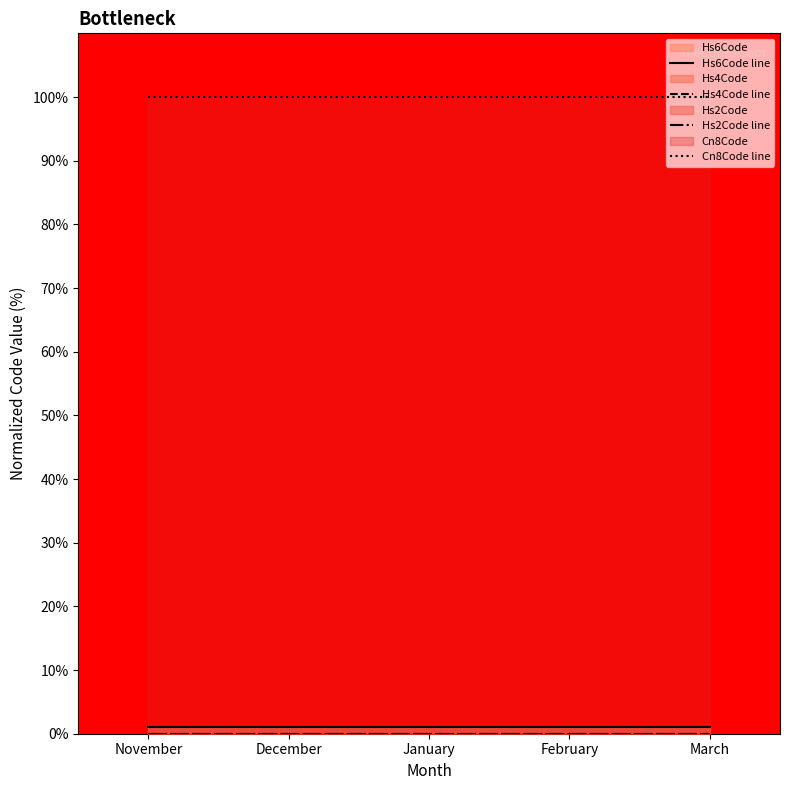

True or false: Hs6Code line and Cn8Code line intersect in this chart.

False